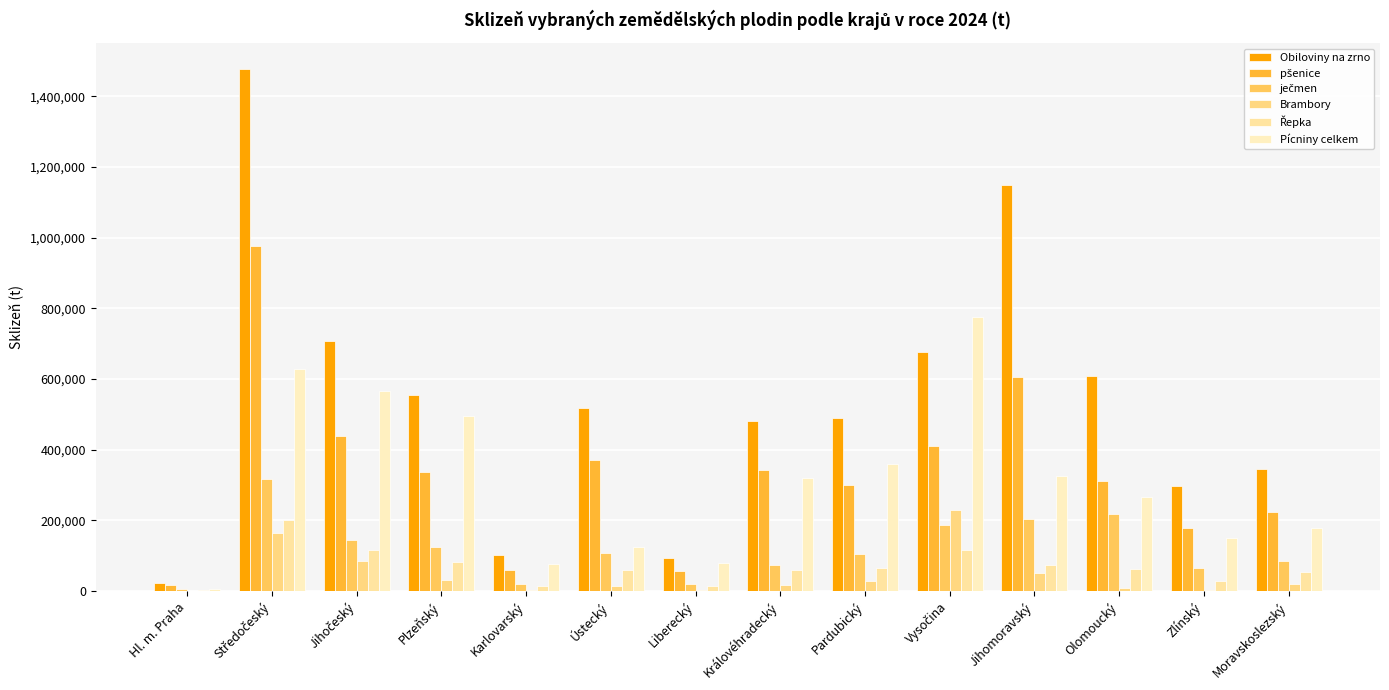

What value does the Obiloviny na zrno series have at Karlovarský?

101339.1